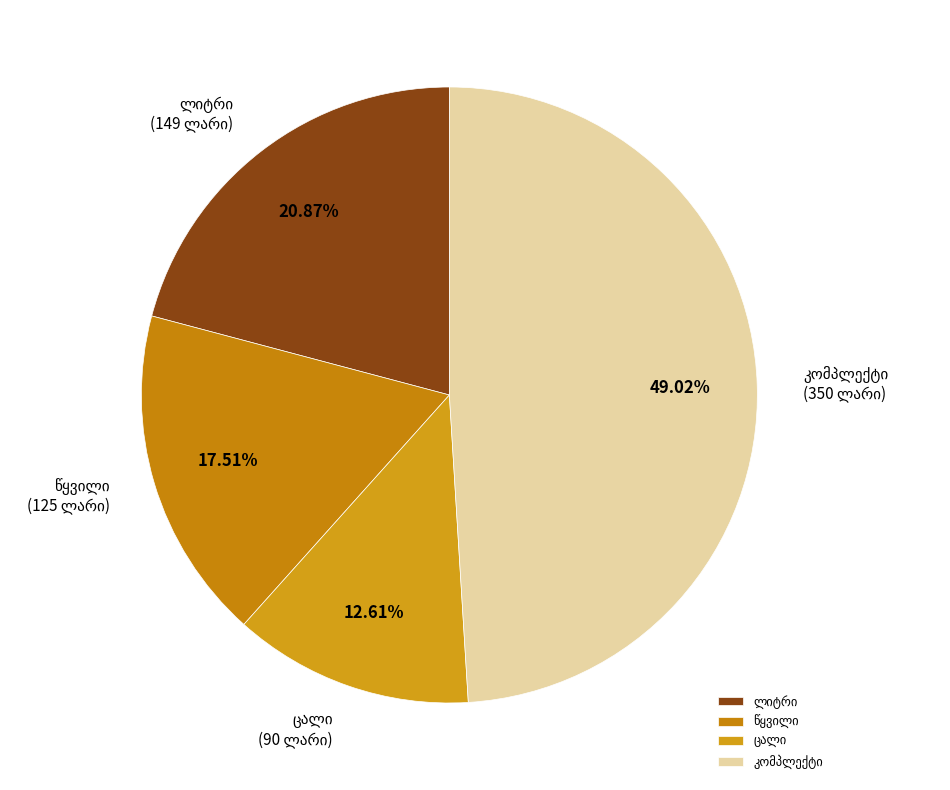

Is there any slice that represents more than half of the pie?

No